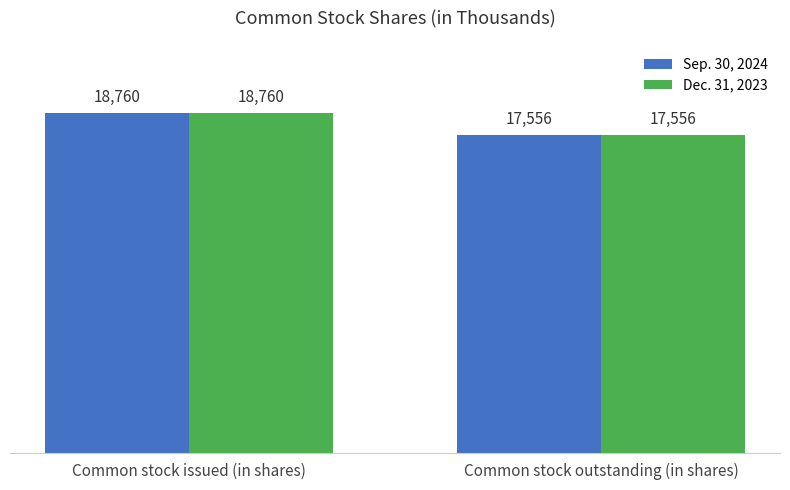

At which category does the chart reach its peak across all series?

Common stock issued (in shares)